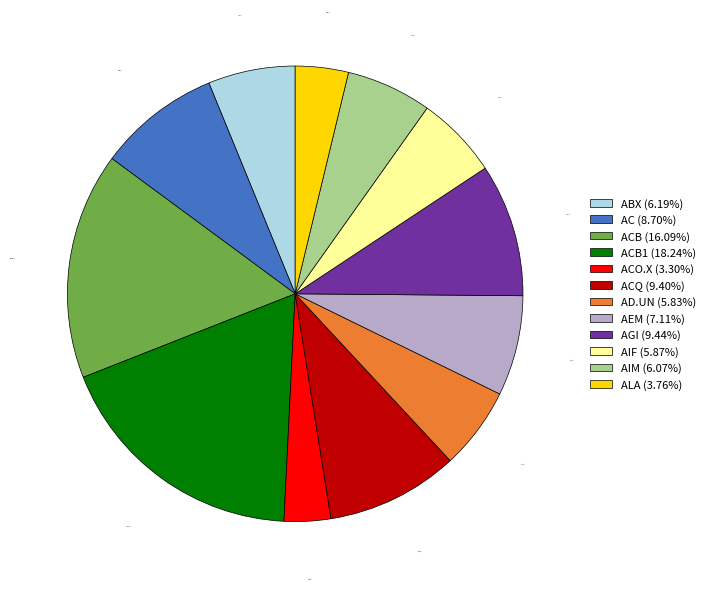

Does ABX (6.19%) account for over 50% of the chart?

No